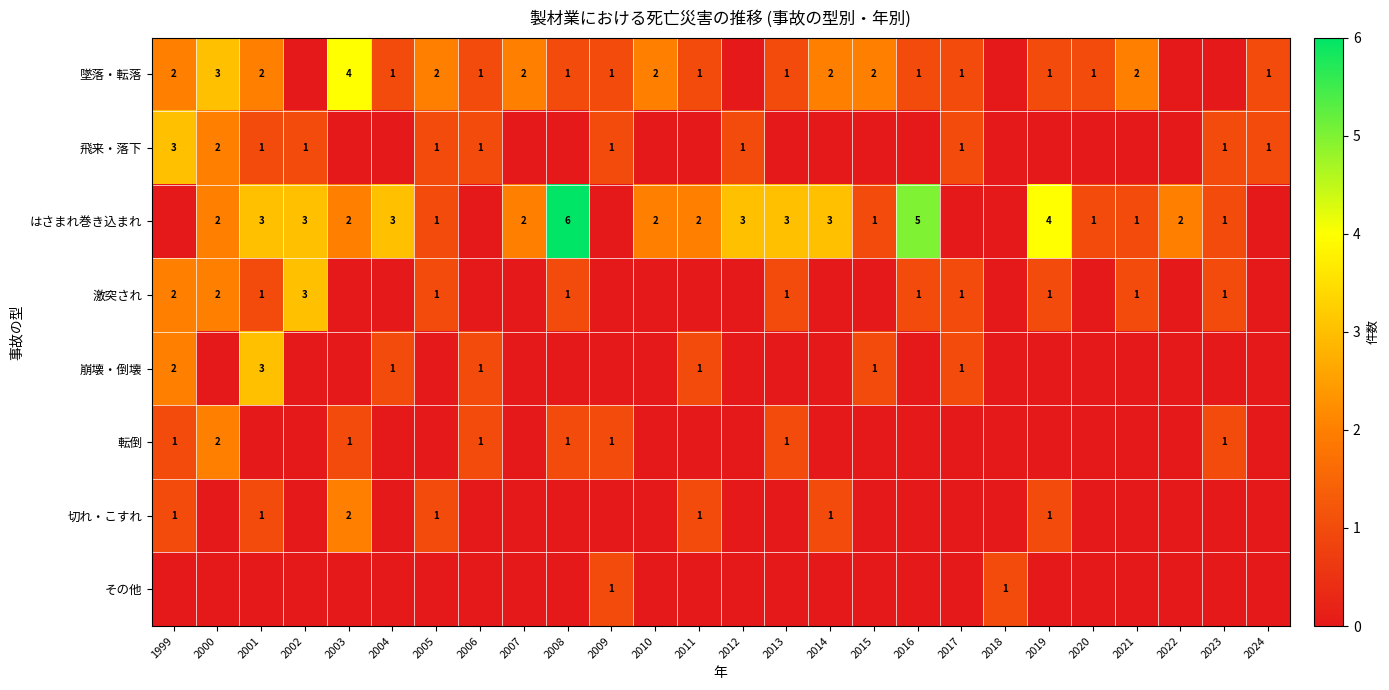

The value of はさまれ巻き込まれ at 2016 is 7. True or false?

False